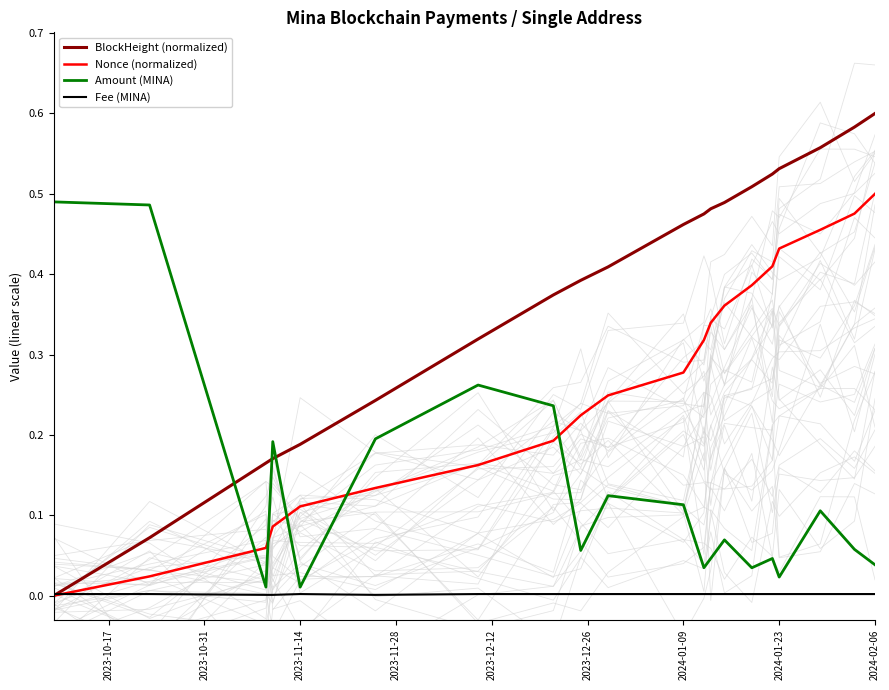

True or false: Fee (MINA) has a value of 0.0 at 2024-02-06.

True